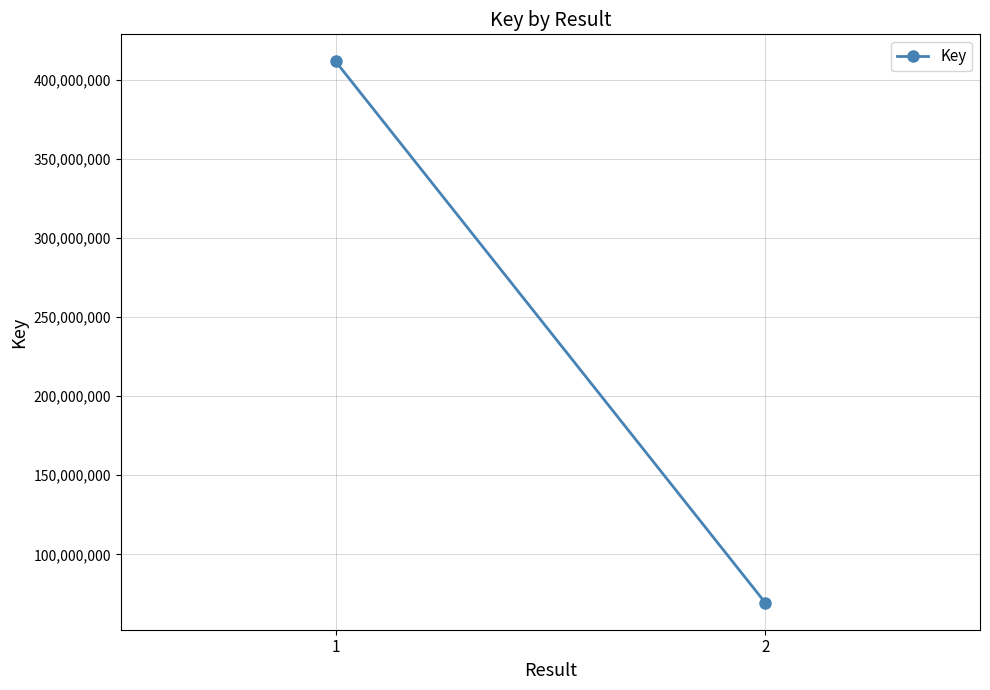

Count the number of data series in this chart.

1